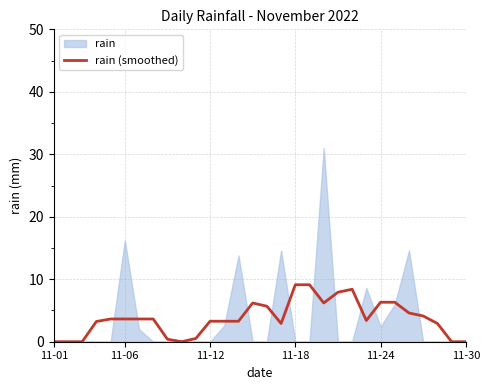

How many data points does each series have?

30